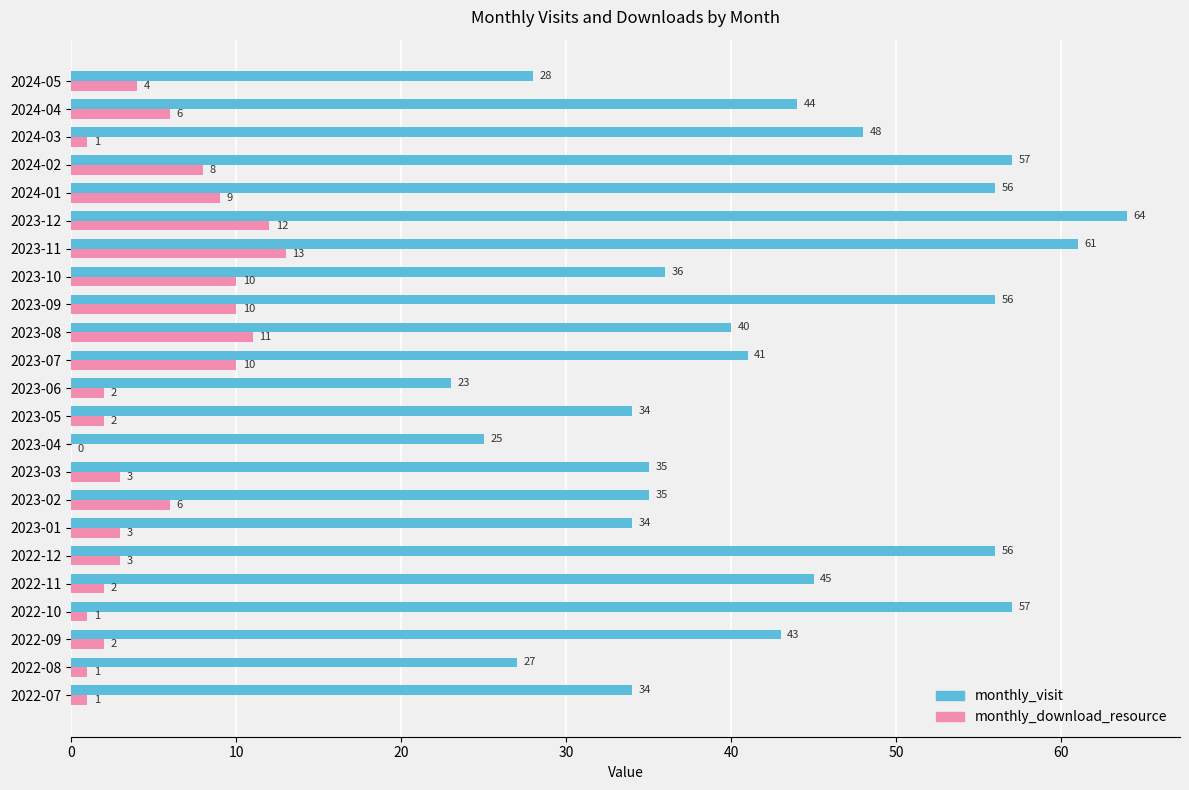

What is the greatest value displayed?

64